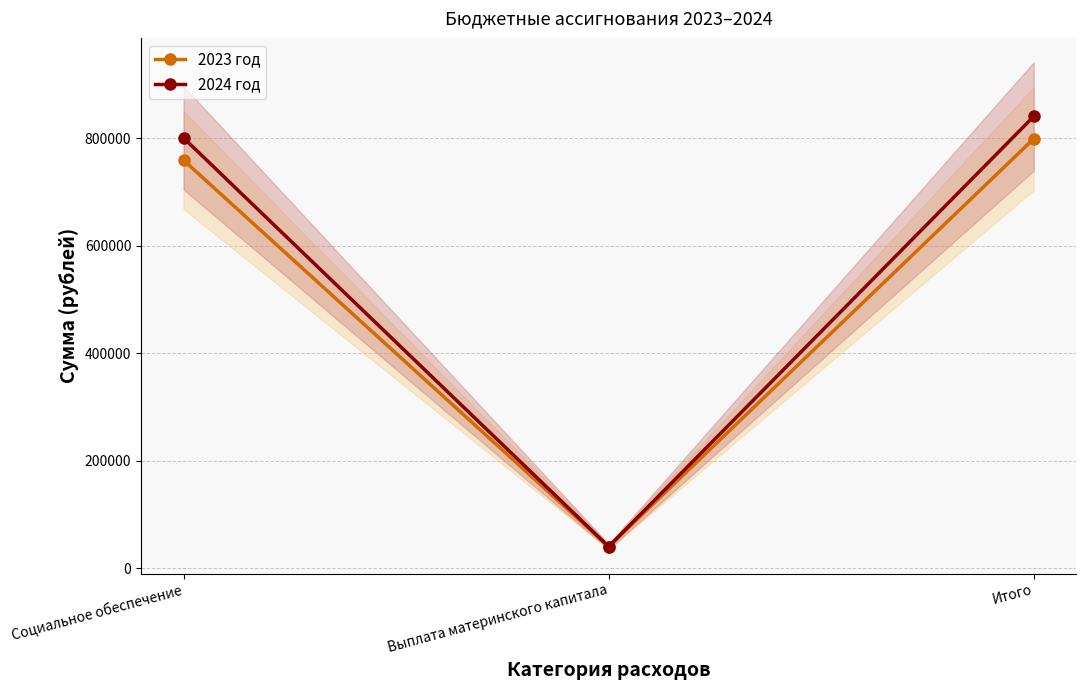

List the series in order of their overall mean, lowest first.

2023 год, 2024 год